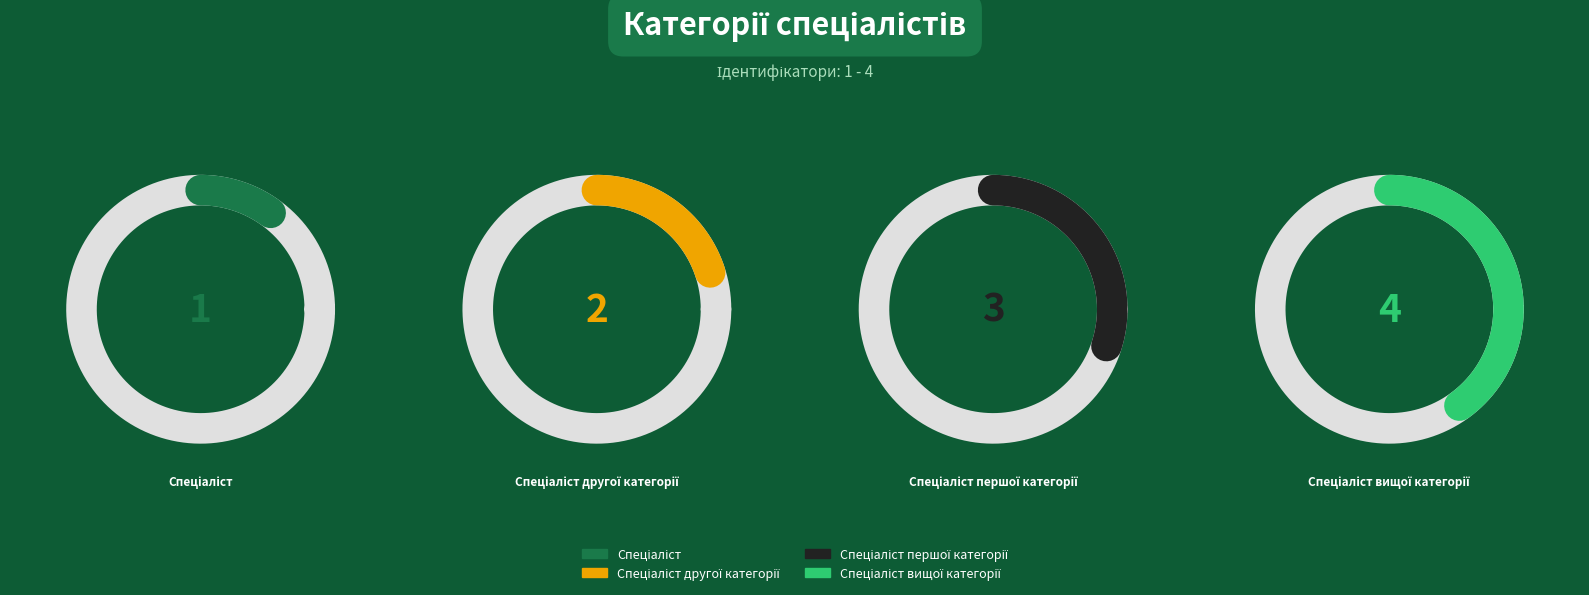

The Спеціаліст slice represents 10% of the pie. True or false?

True